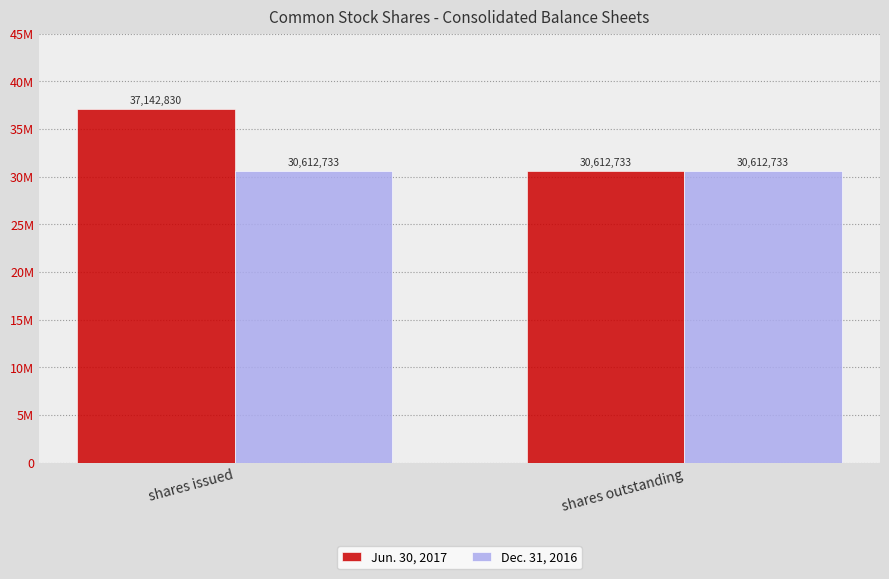

At shares issued, list the series in order from smallest to largest.

Dec. 31, 2016, Jun. 30, 2017